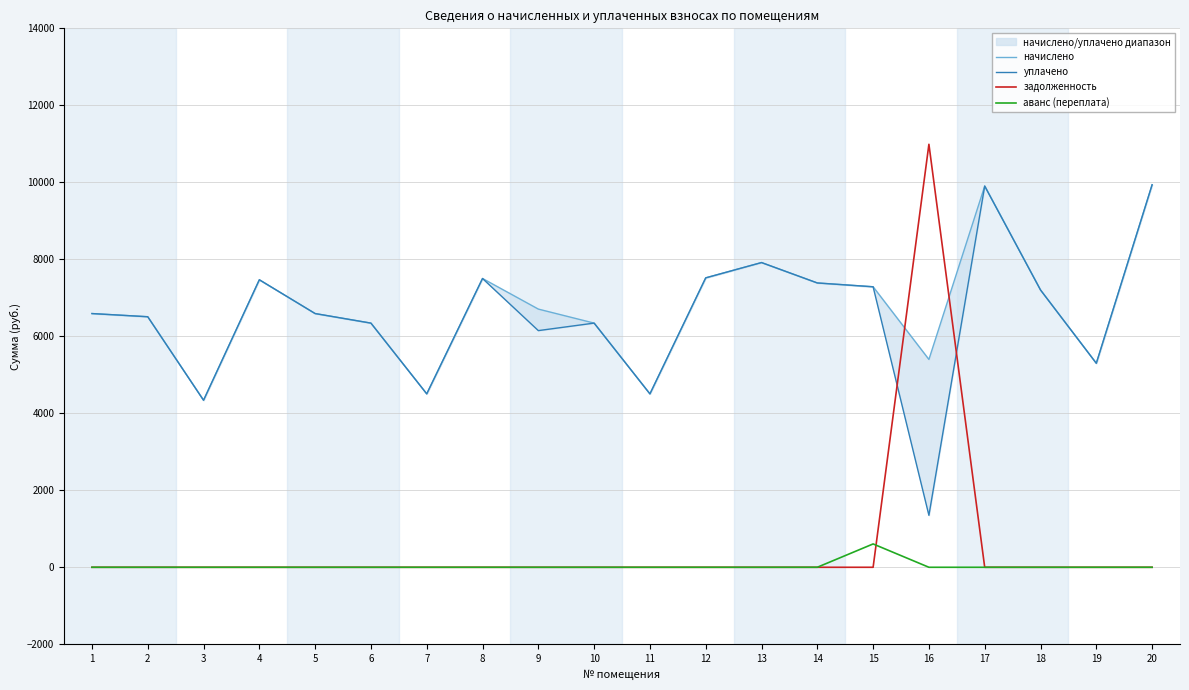

What is the maximum value for уплачено?

9936.0